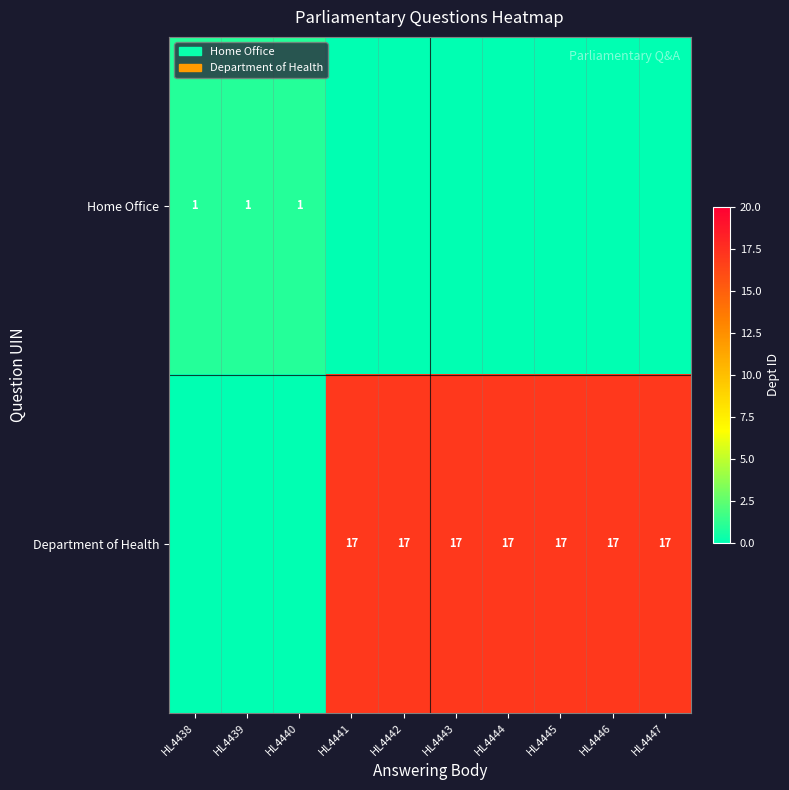

What is the sum of the Department of Health values at HL4441 and HL4442?

34